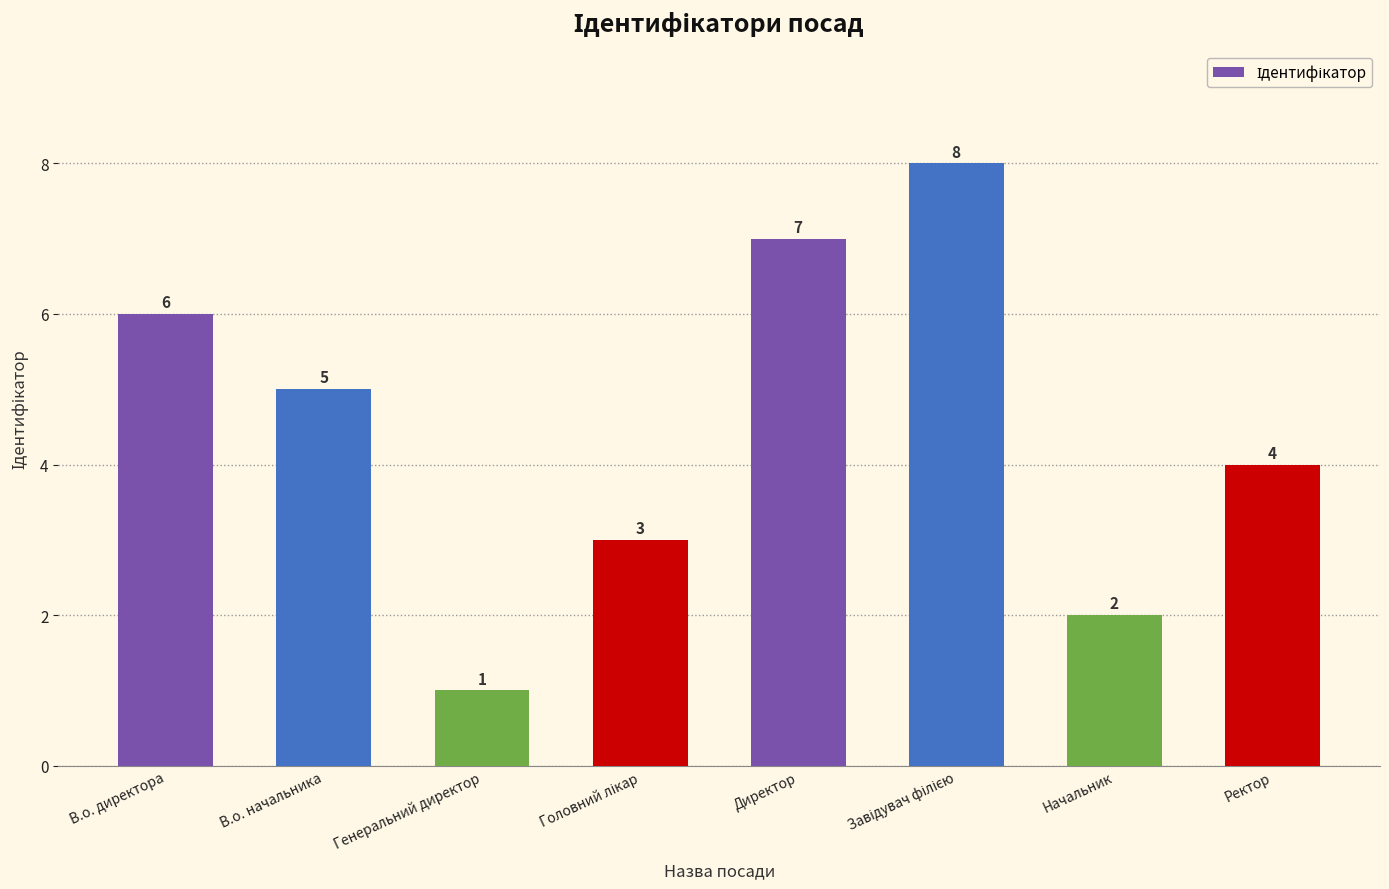

What value does the data have at Ректор?

4